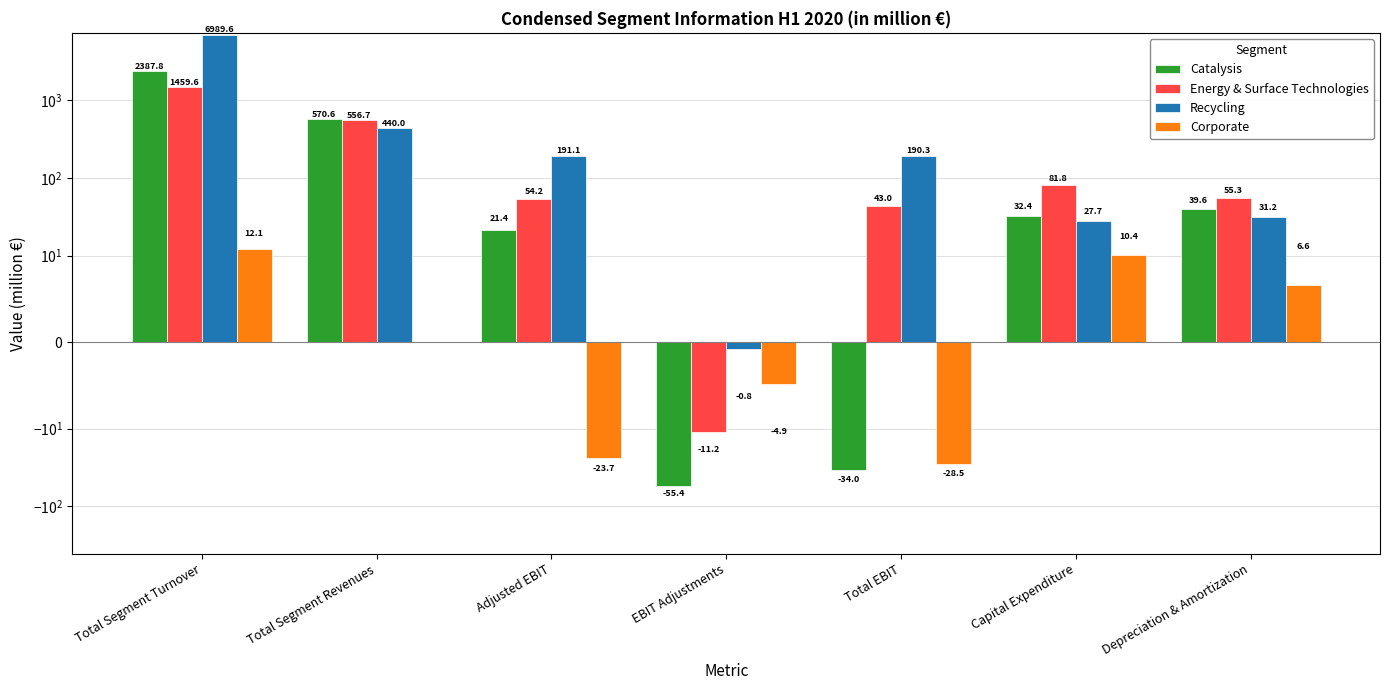

What position from the right is Adjusted EBIT?

5